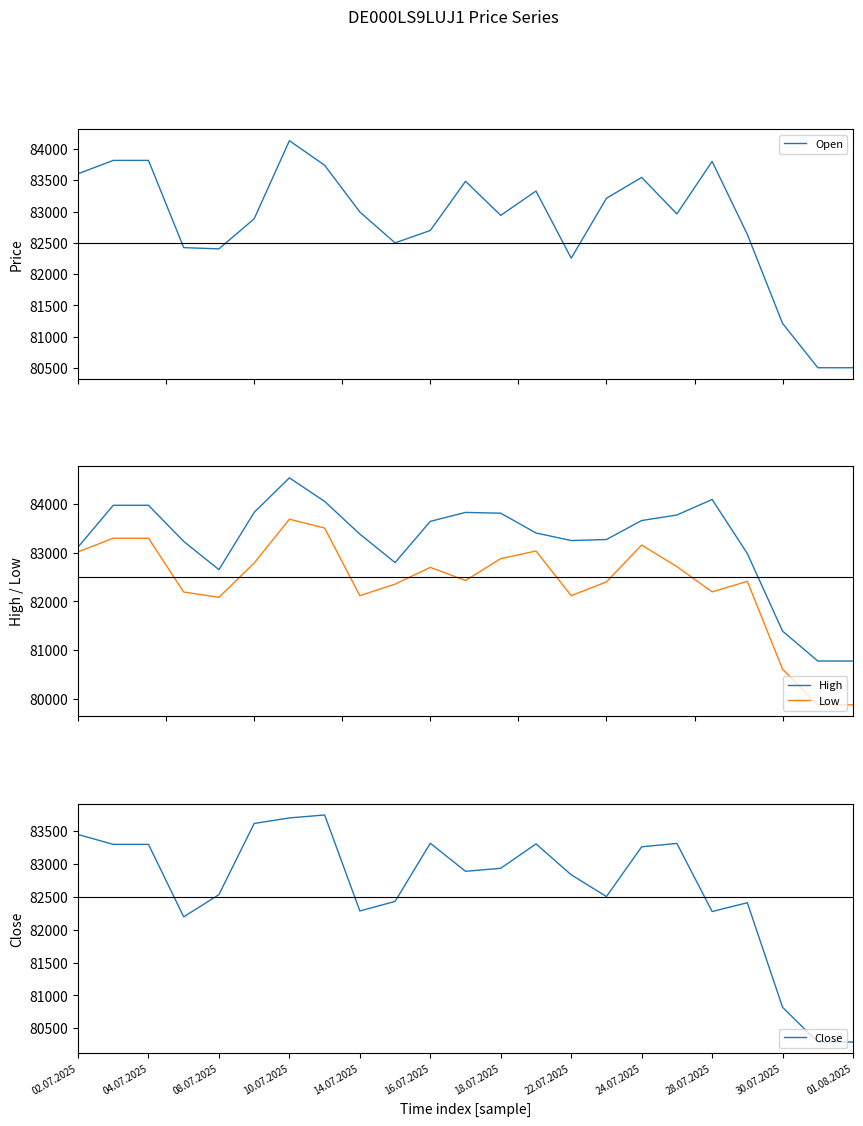

The Close series shows 83701 at 10.07.2025. True or false?

True